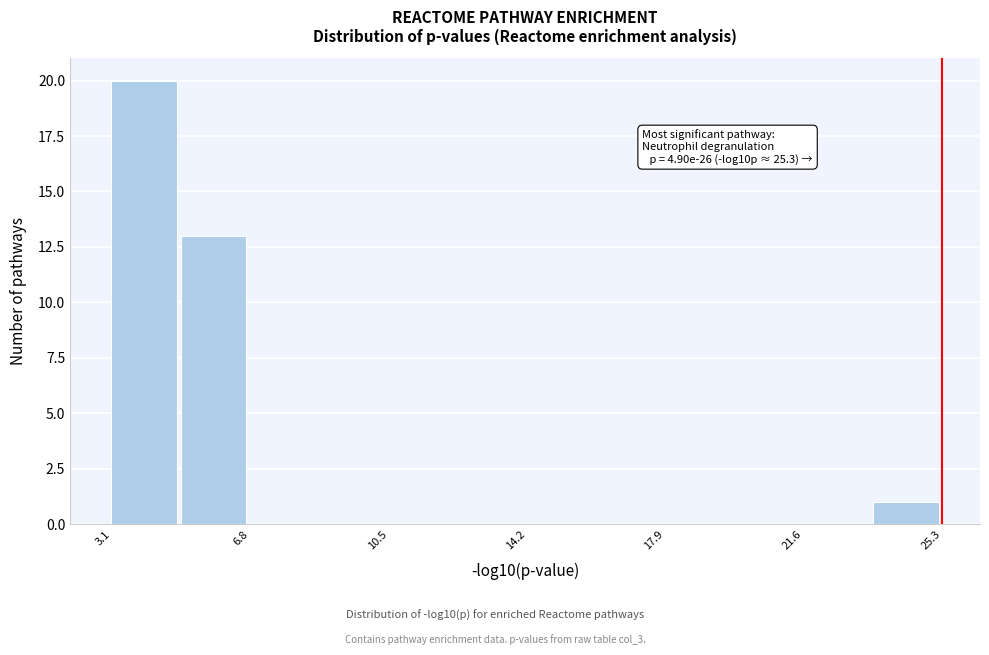

Read against the x-axis, roughly where is the centre of the tallest bar?

4.0